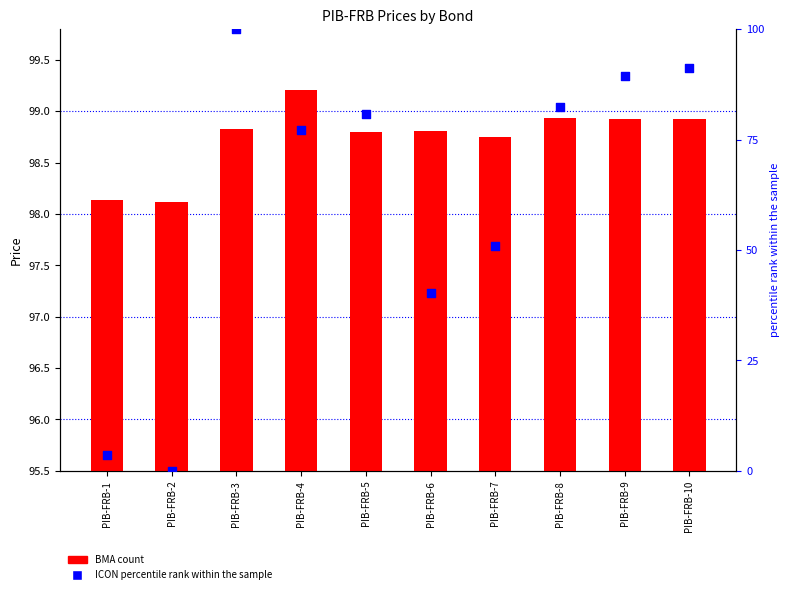

At how many categories does at least one series exceed 6?

10